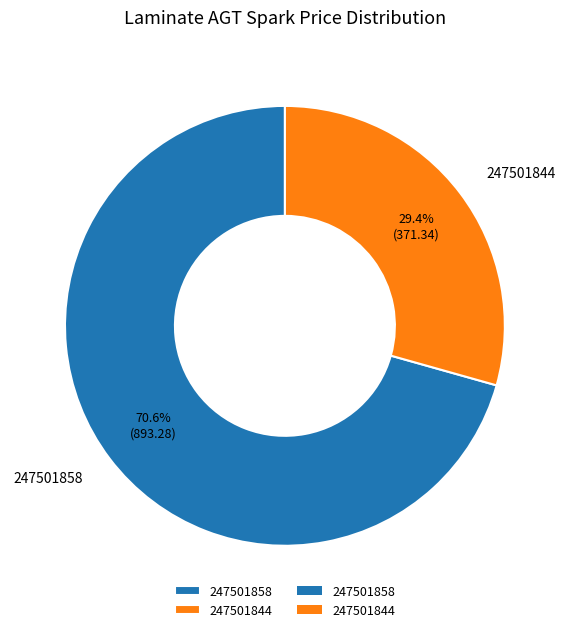

Count the number of slices in the pie.

2